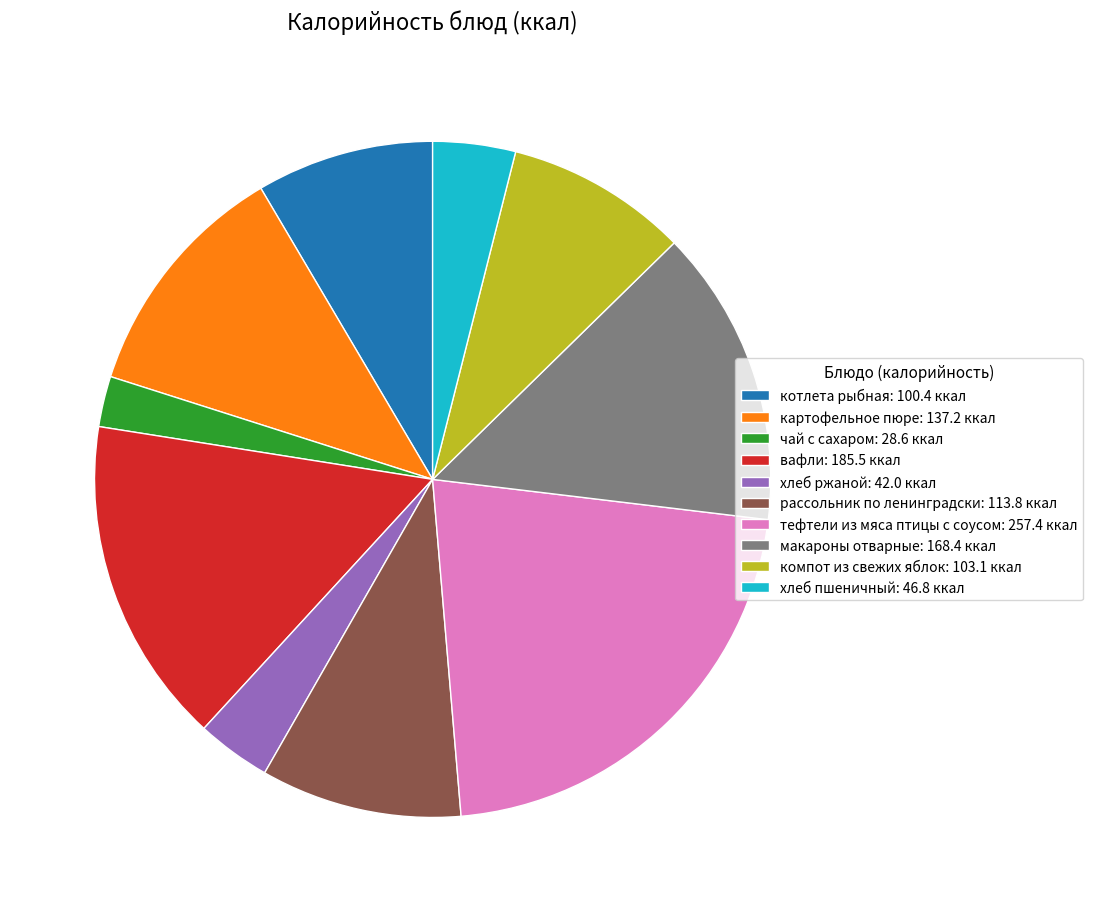

Does макароны отварные account for over 50% of the chart?

No